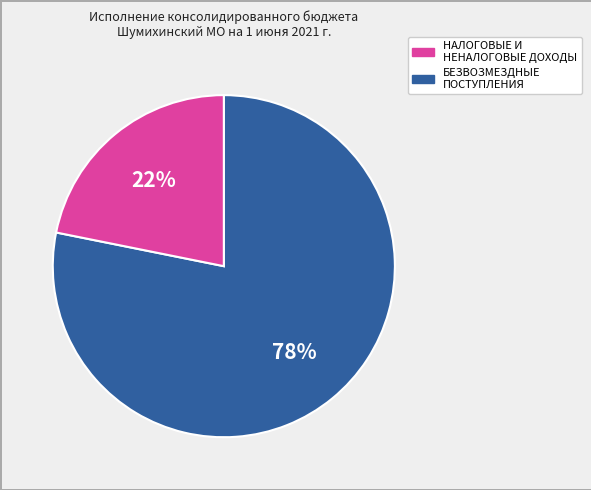

To the nearest percent, what is the difference between the largest and smallest slice percentages?

56%